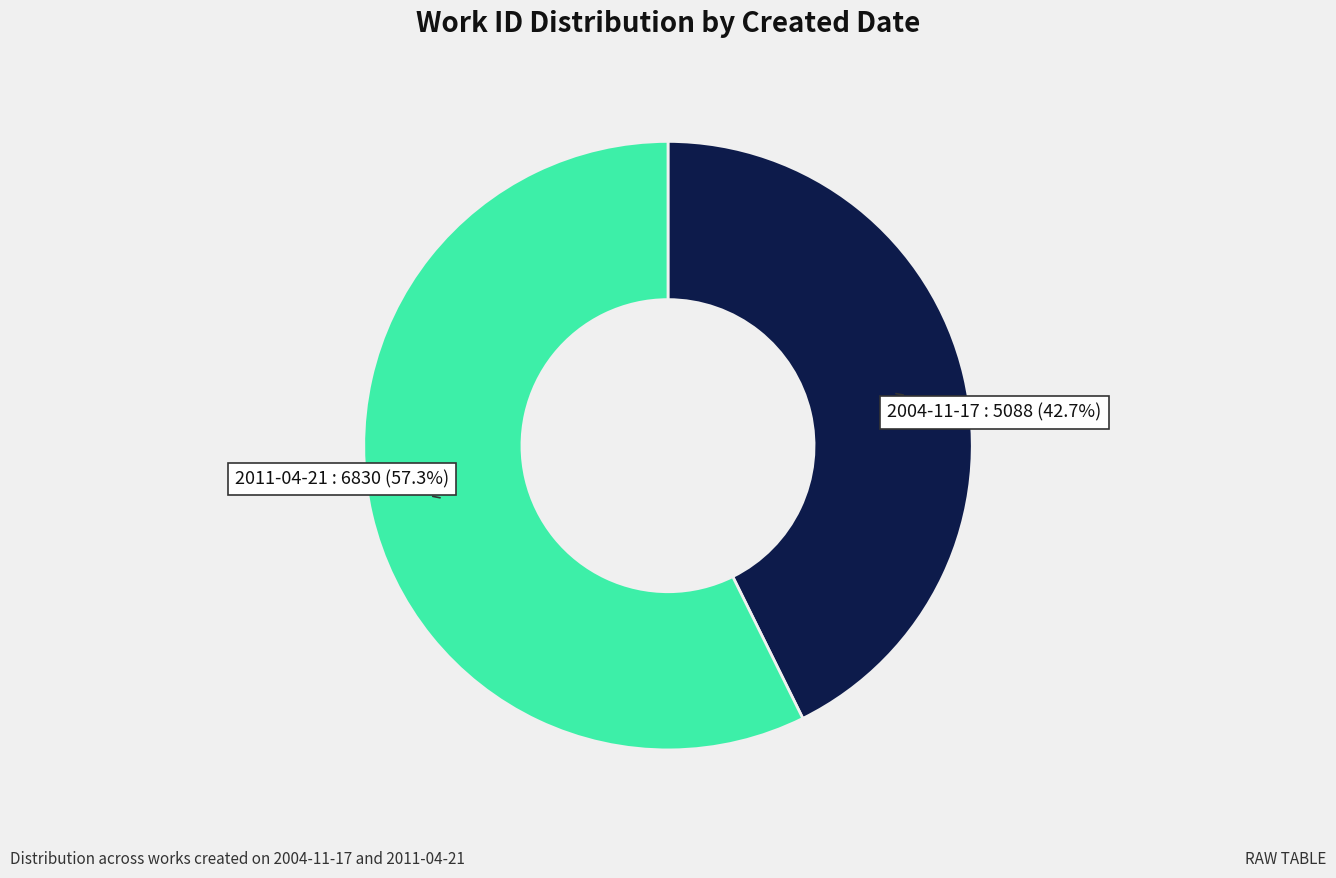

Is there a majority slice in this chart?

Yes